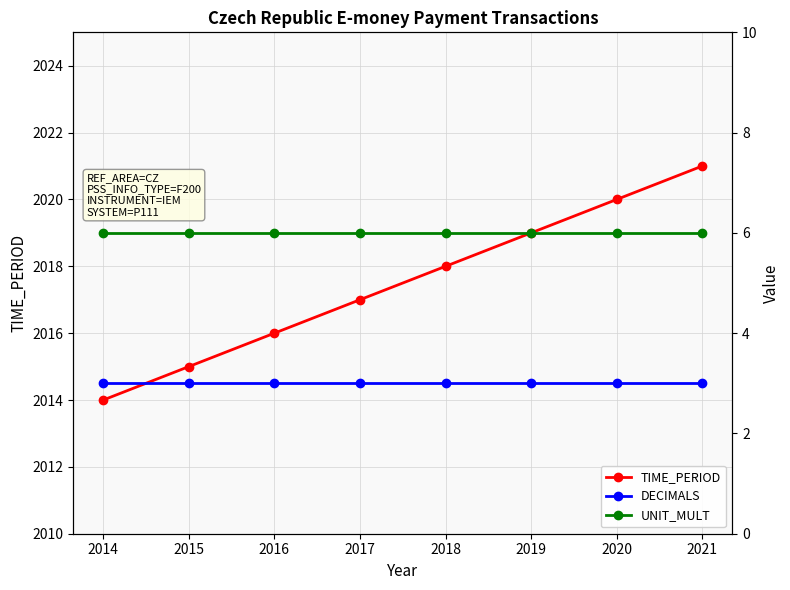

True or false: UNIT_MULT and TIME_PERIOD intersect in this chart.

False